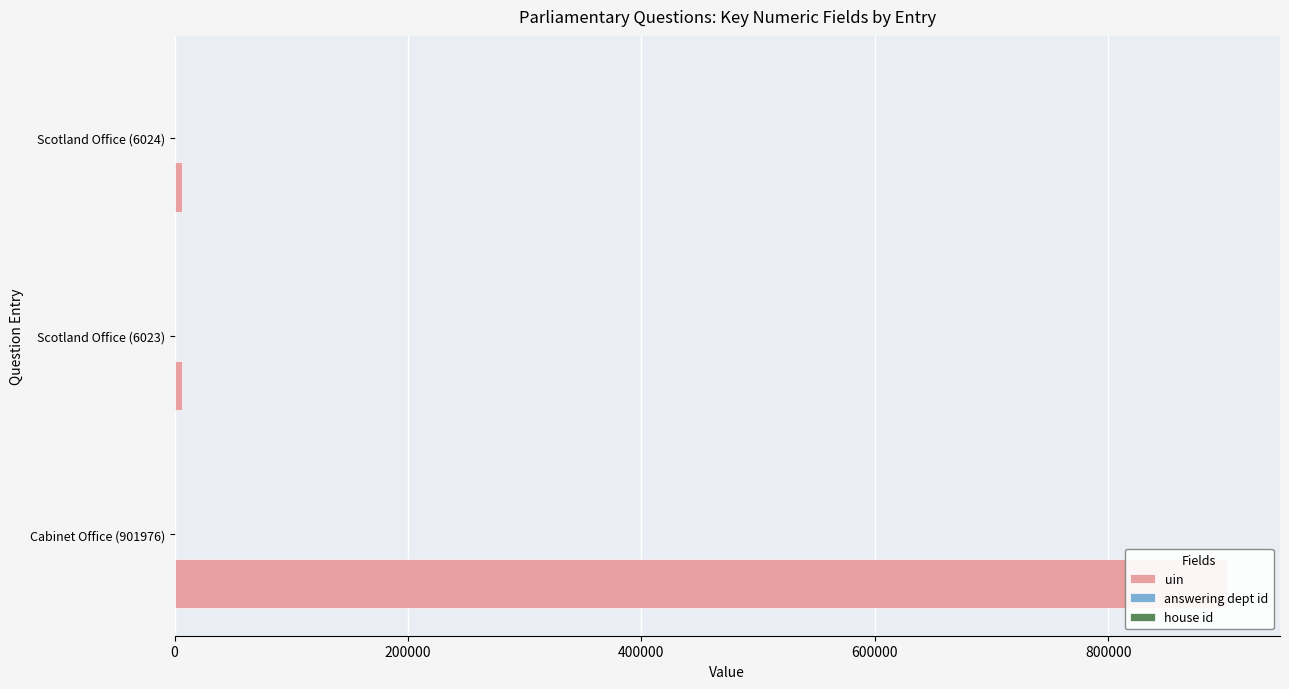

What is the maximum value for answering dept id?

53.0